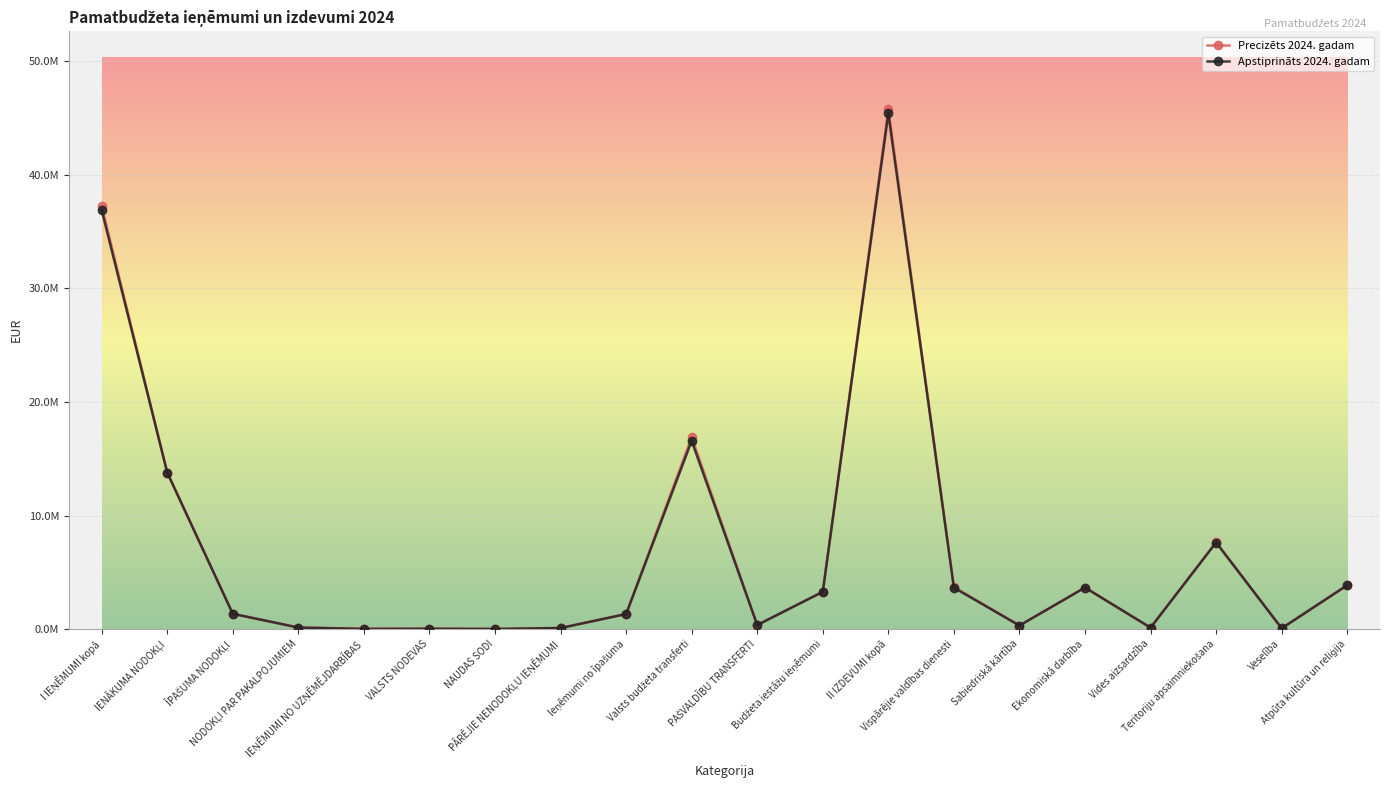

Which label corresponds to the largest value in the chart?

II IZDEVUMI kopā